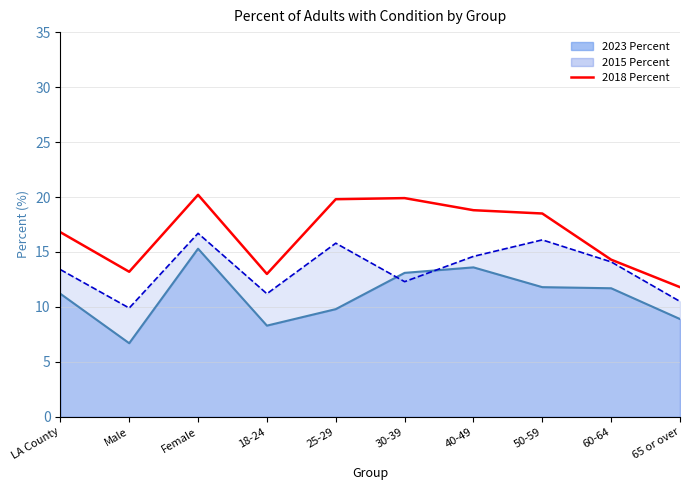

At which label does the data first exceed 18?

Female